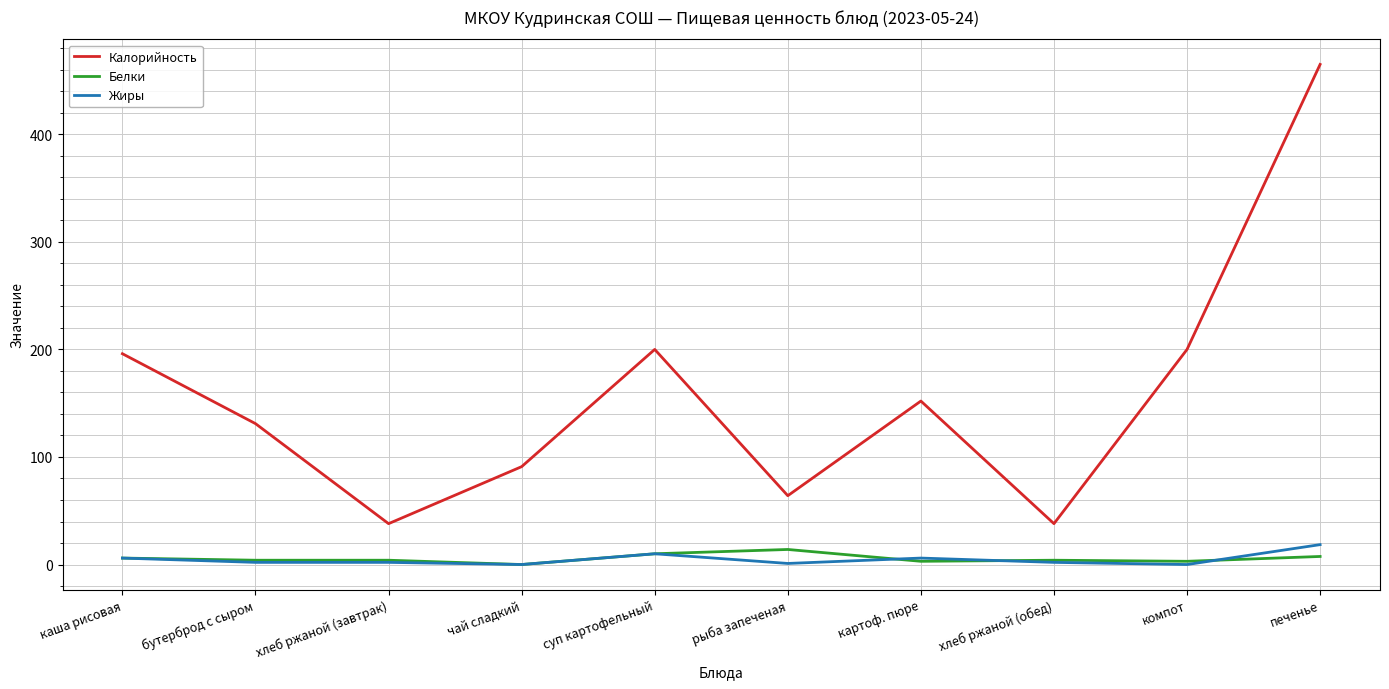

What is the greatest value displayed?

465.0